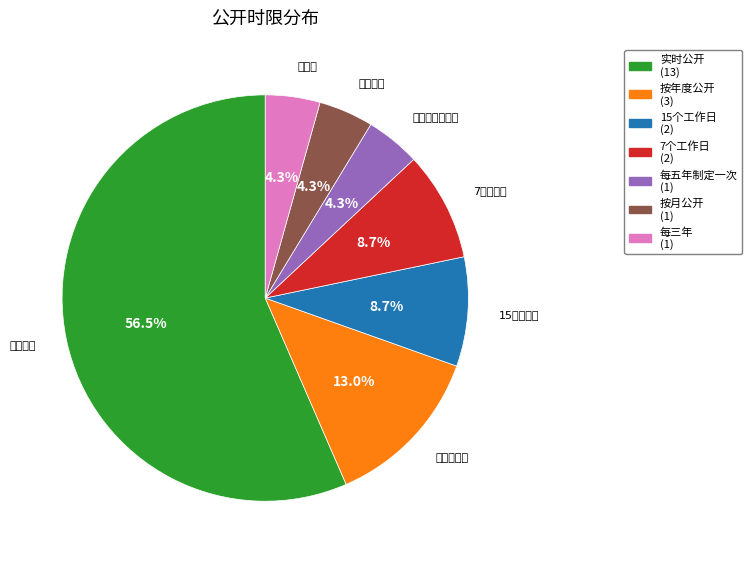

To the nearest percent, what is the combined percentage of 每五年制定一次 and 按月公开?

9%